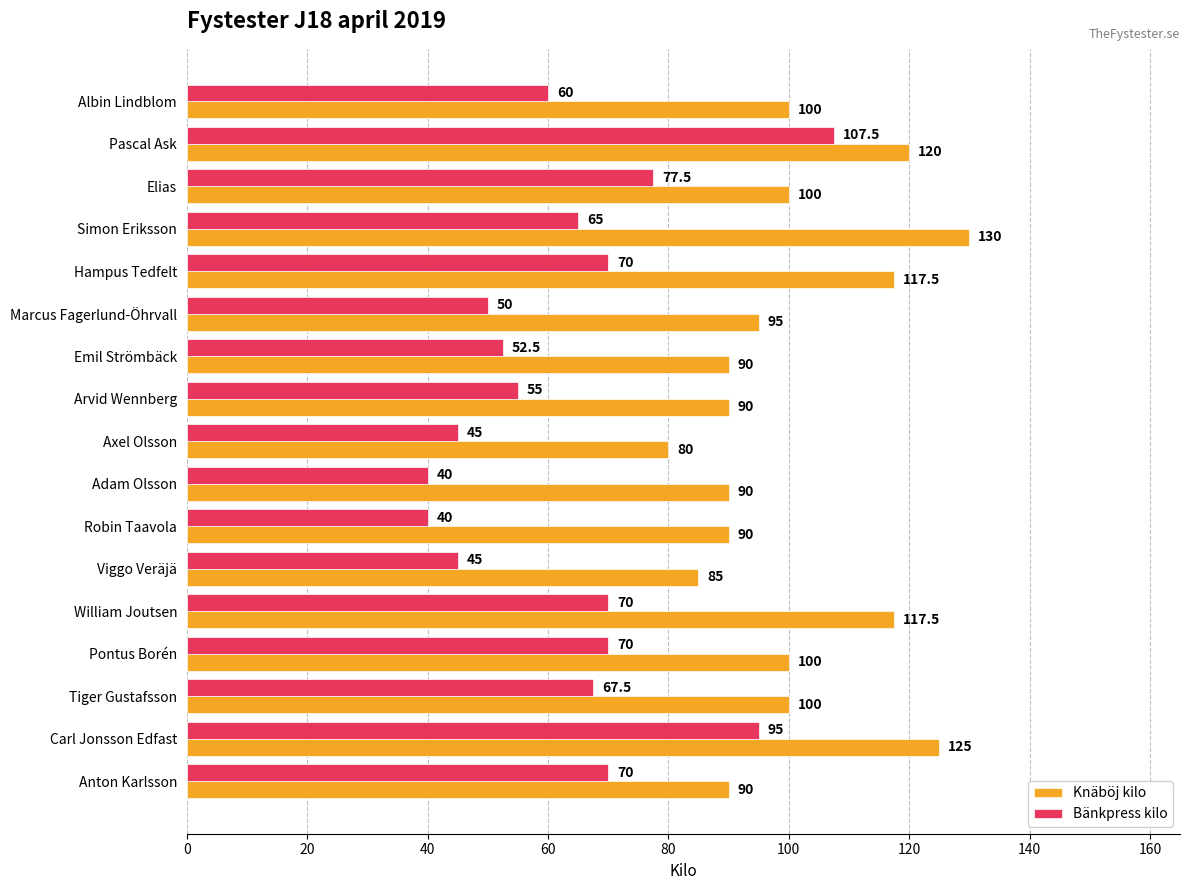

Between Emil Strömbäck and William Joutsen, which series saw the biggest shift?

Knäböj kilo